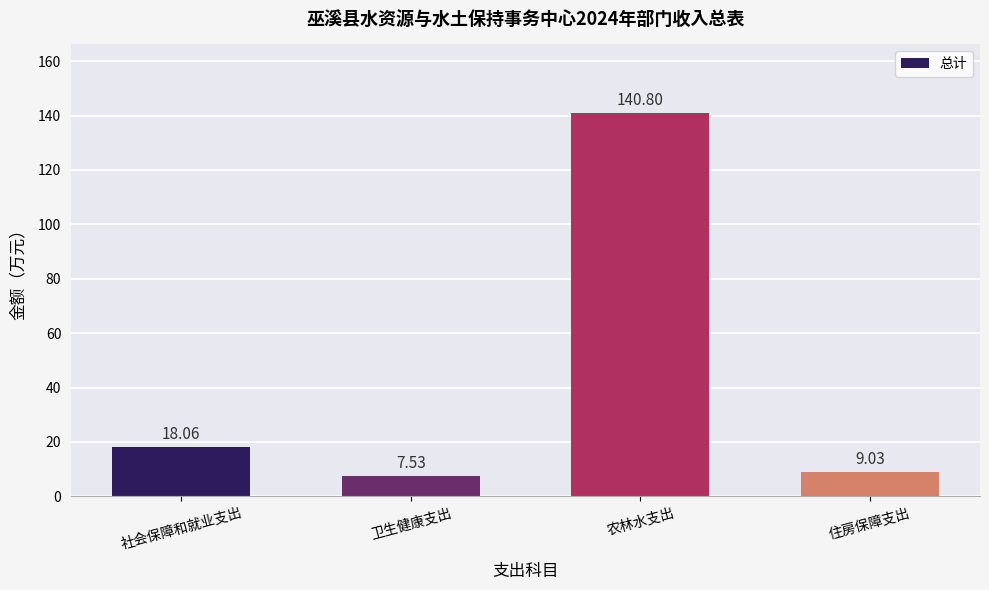

Between 农林水支出 and 社会保障和就业支出, which is larger?

农林水支出